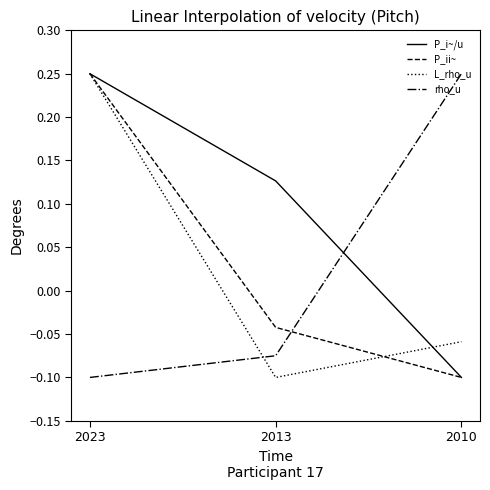

At which label does P_ii~ first exceed 0?

2023